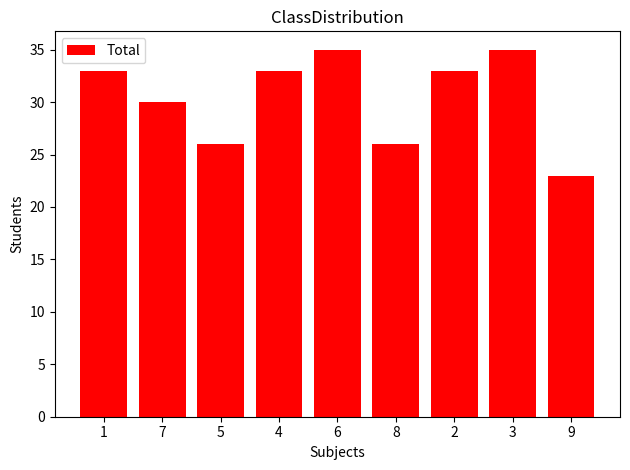

What is the maximum value shown in the chart?

35